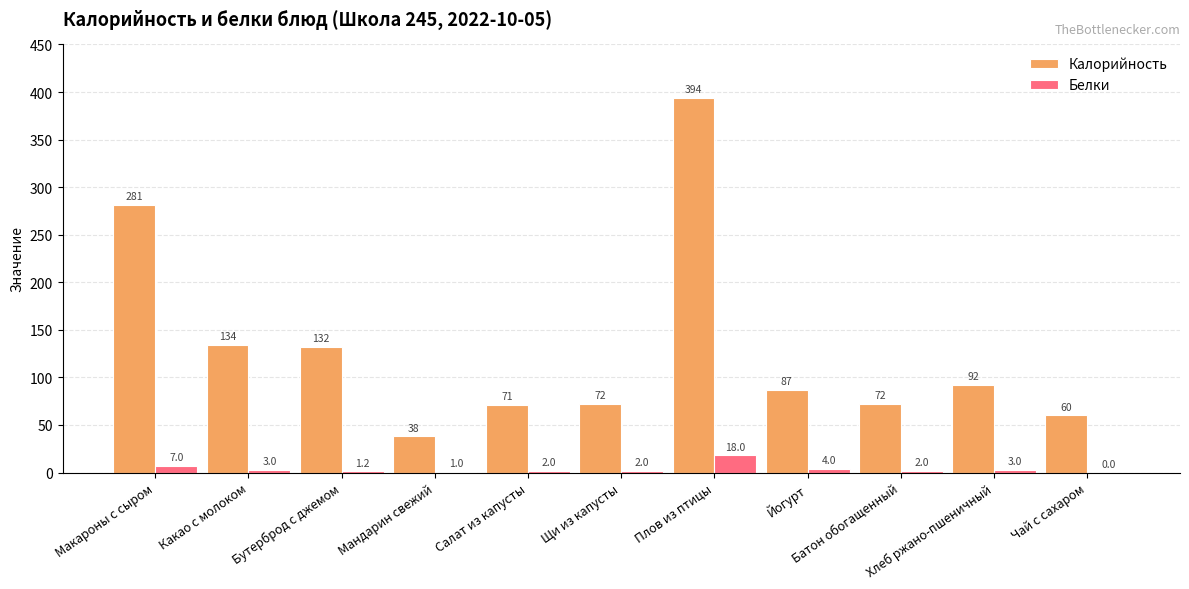

What is the spread (max minus min) of values at Хлеб ржано-пшеничный?

89.0